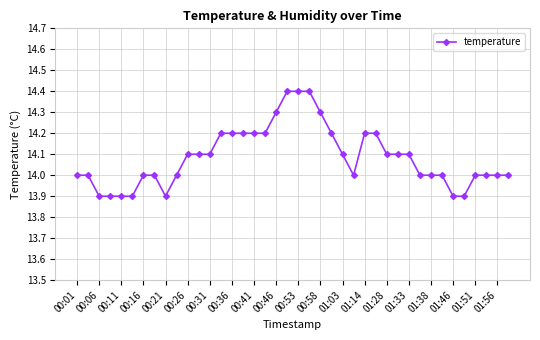

What is the value of the 31st point from the left?

14.1